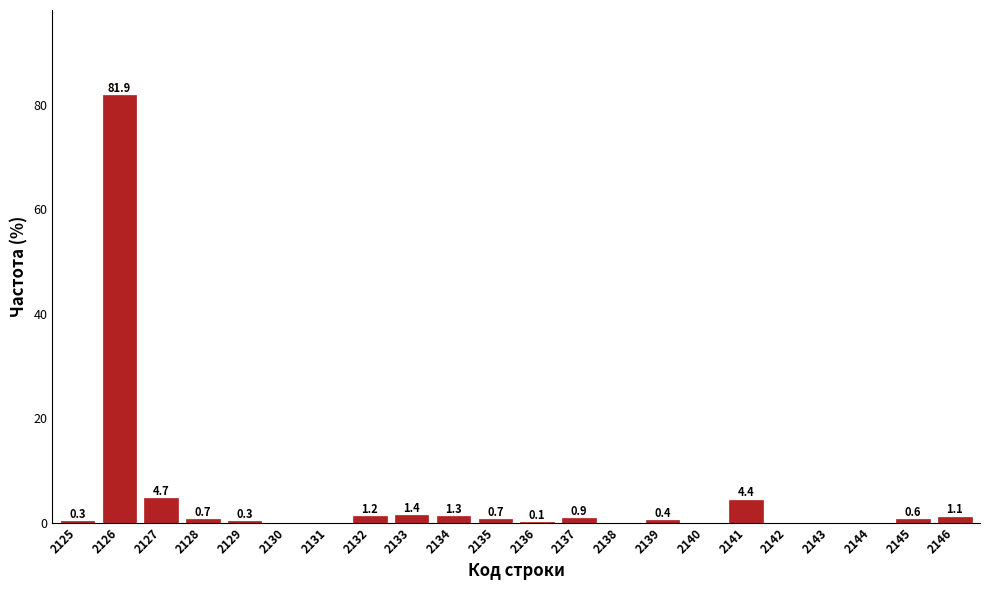

Reading right to left, what are all the values shown in this chart?

2146=1.1	2145=0.6	2144=0.0	2143=0.0	2142=0.0	2141=4.4	2140=0.0	2139=0.4	2138=0.0	2137=0.9	2136=0.1	2135=0.7	2134=1.3	2133=1.4	2132=1.2	2131=0.0	2130=0.0	2129=0.3	2128=0.7	2127=4.7	2126=81.9	2125=0.3